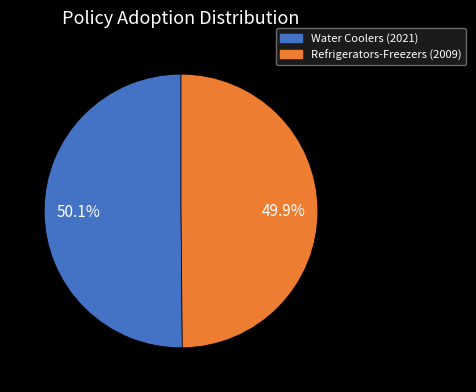

Approximately how many times larger is the value at Refrigerators-Freezers (2009) compared to Water Coolers (2021)?

1.0